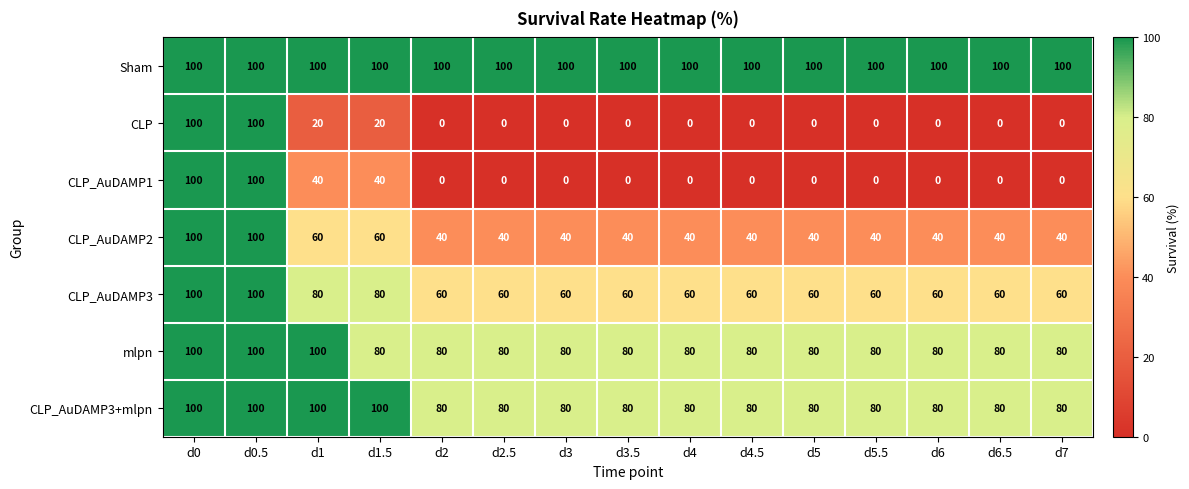

How many CLP values are between 0 and 20?

13